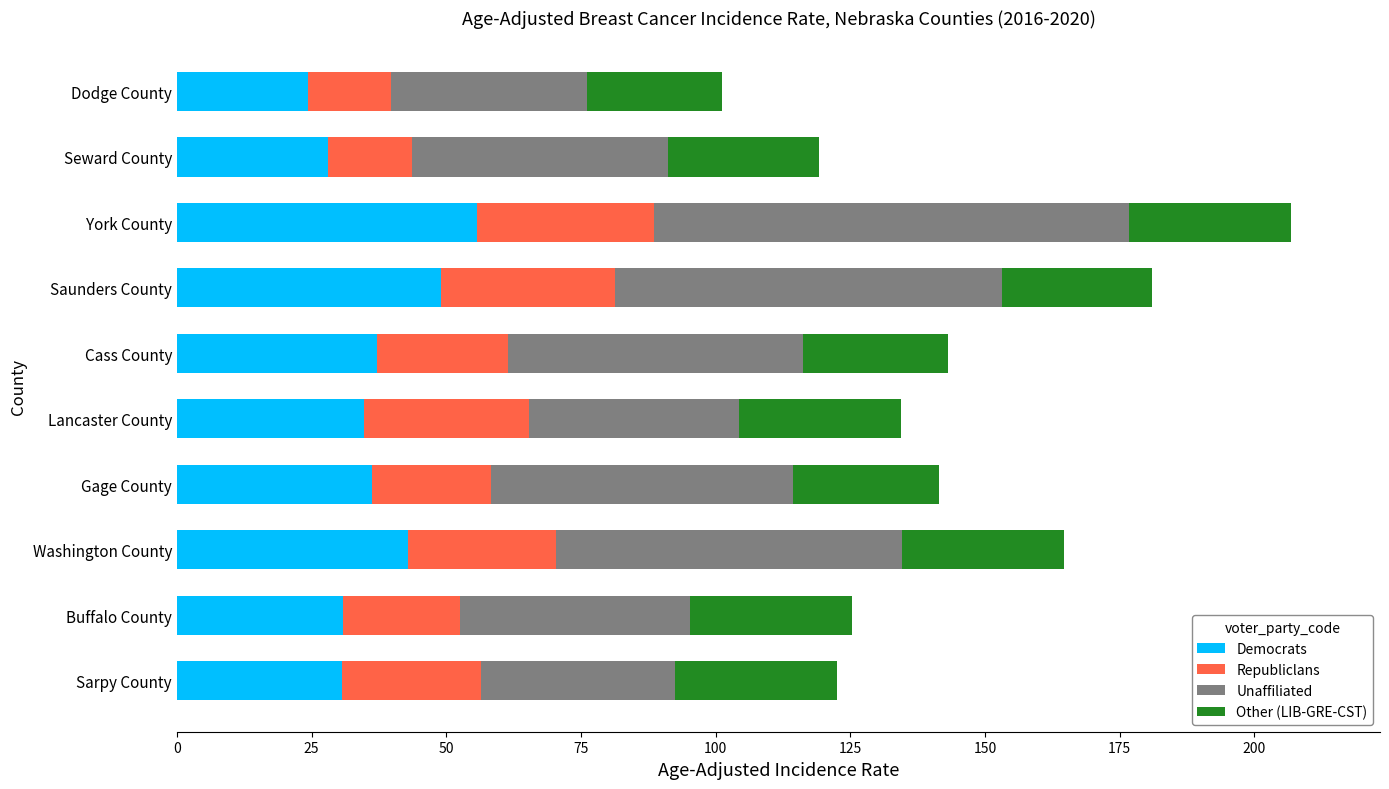

What is the total value across all series at Dodge County?

101.2